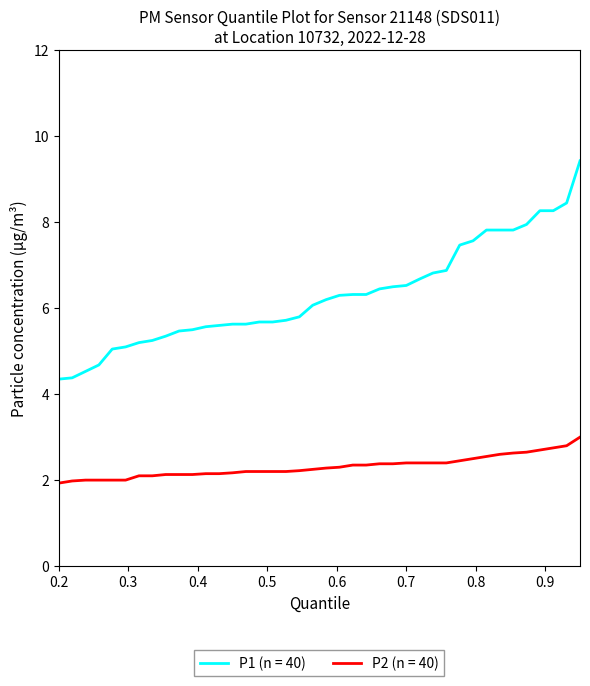

Which series has the largest range (max minus min)?

P1 (n = 40)